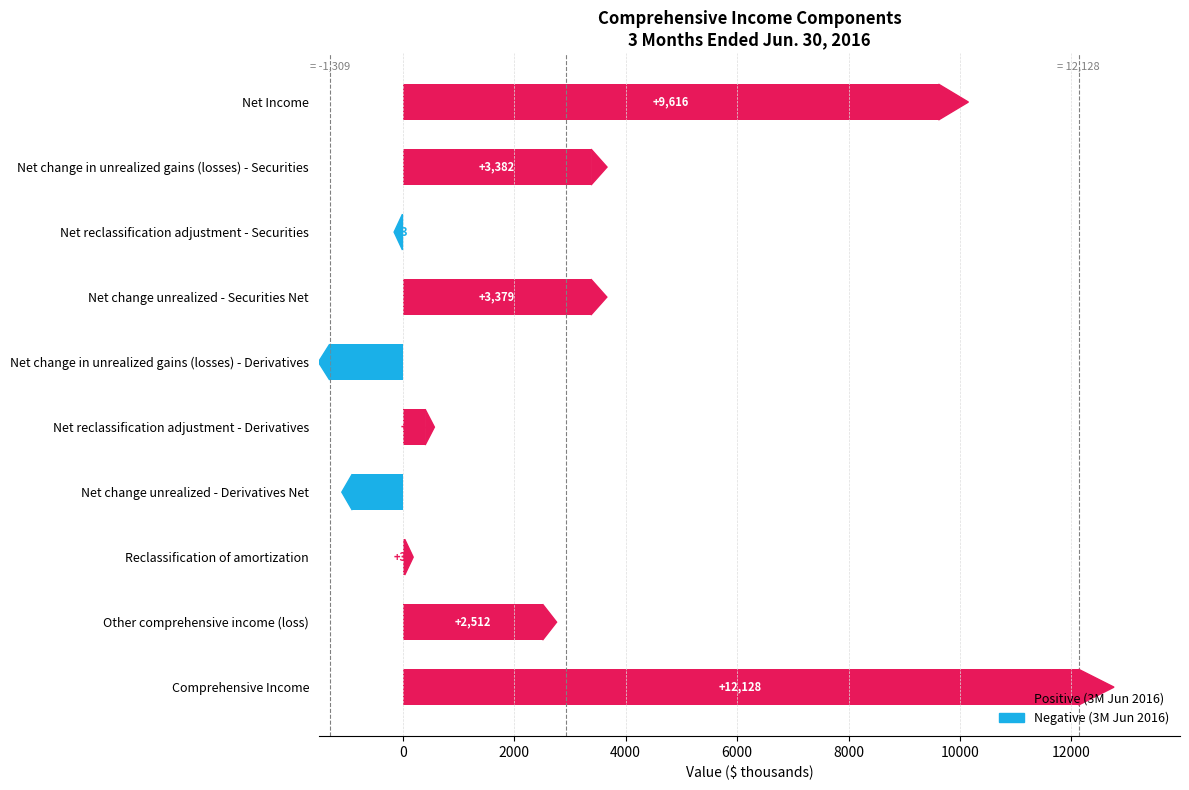

Reading bottom to top, what are all the values shown in this chart?

Comprehensive Income=12128	Other comprehensive income (loss)=2512	Reclassification of amortization=38	Net change unrealized - Derivatives Net=-905	Net reclassification adjustment - Derivatives=404	Net change in unrealized gains (losses) - Derivatives=-1309	Net change unrealized - Securities Net=3379	Net reclassification adjustment - Securities=-3	Net change in unrealized gains (losses) - Securities=3382	Net Income=9616